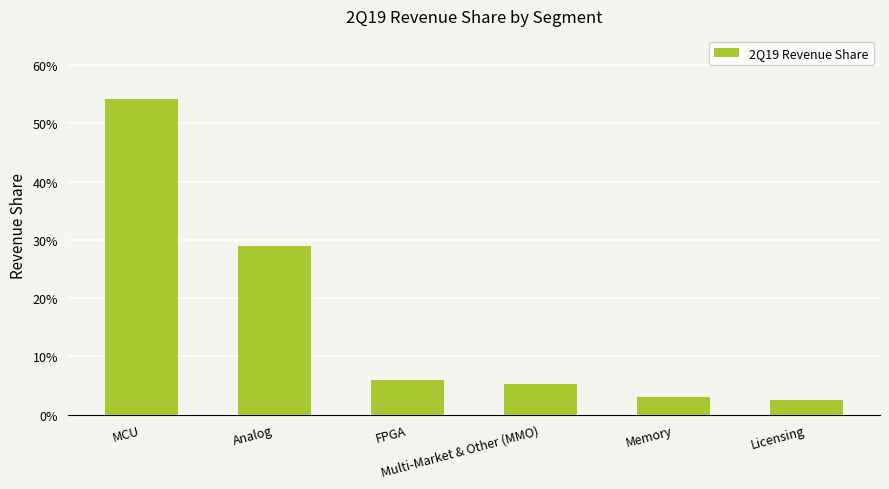

What is the label of the 2nd bar from the left?

Analog